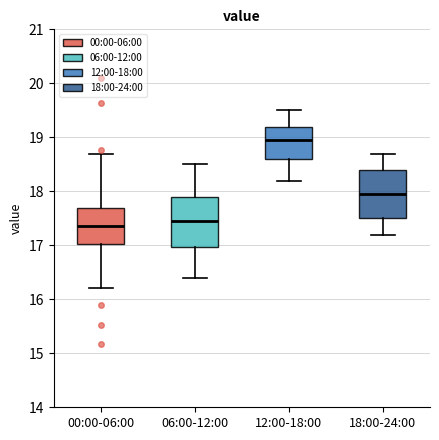

Reading left to right, read every box against the y-axis: the position of its median line, the range the box covers, and the ends of its whiskers. The values are not printed on the chart, so give them approximately, as read against the axis.

00:00-06:00: median 17.4, box 17.0 to 17.7, whiskers 16.2 to 18.7
06:00-12:00: median 17.5, box 17.0 to 17.9, whiskers 16.4 to 18.5
12:00-18:00: median 19.0, box 18.6 to 19.2, whiskers 18.2 to 19.5
18:00-24:00: median 18.0, box 17.5 to 18.4, whiskers 17.2 to 18.7